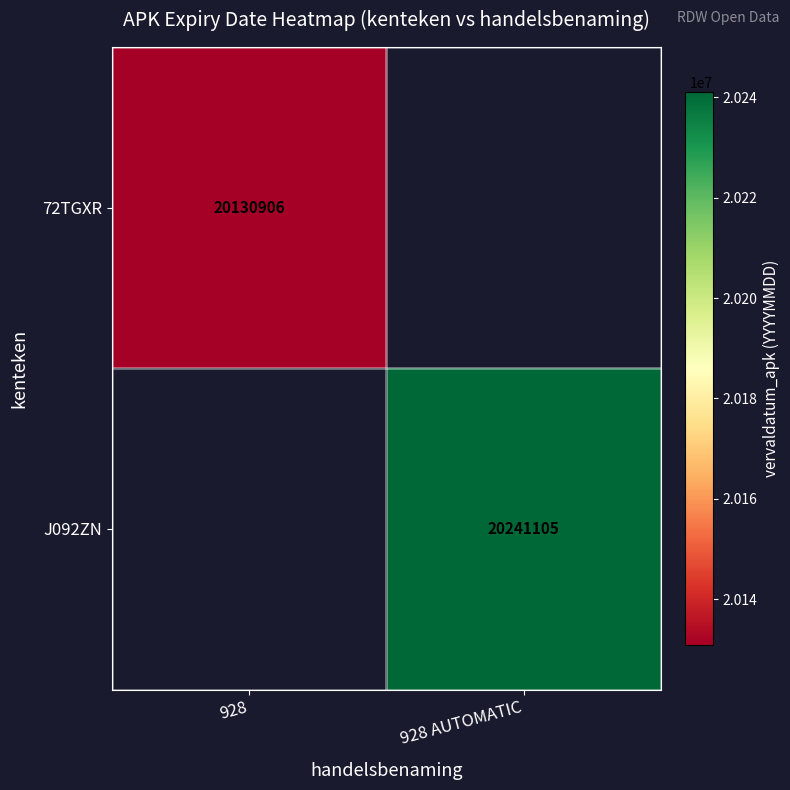

What is the maximum value shown in the chart?

20241105.0